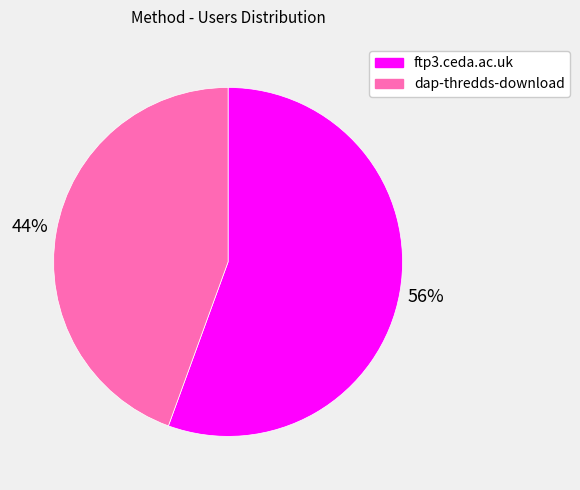

What percentage is the dap-thredds-download slice, to the nearest percent?

44%